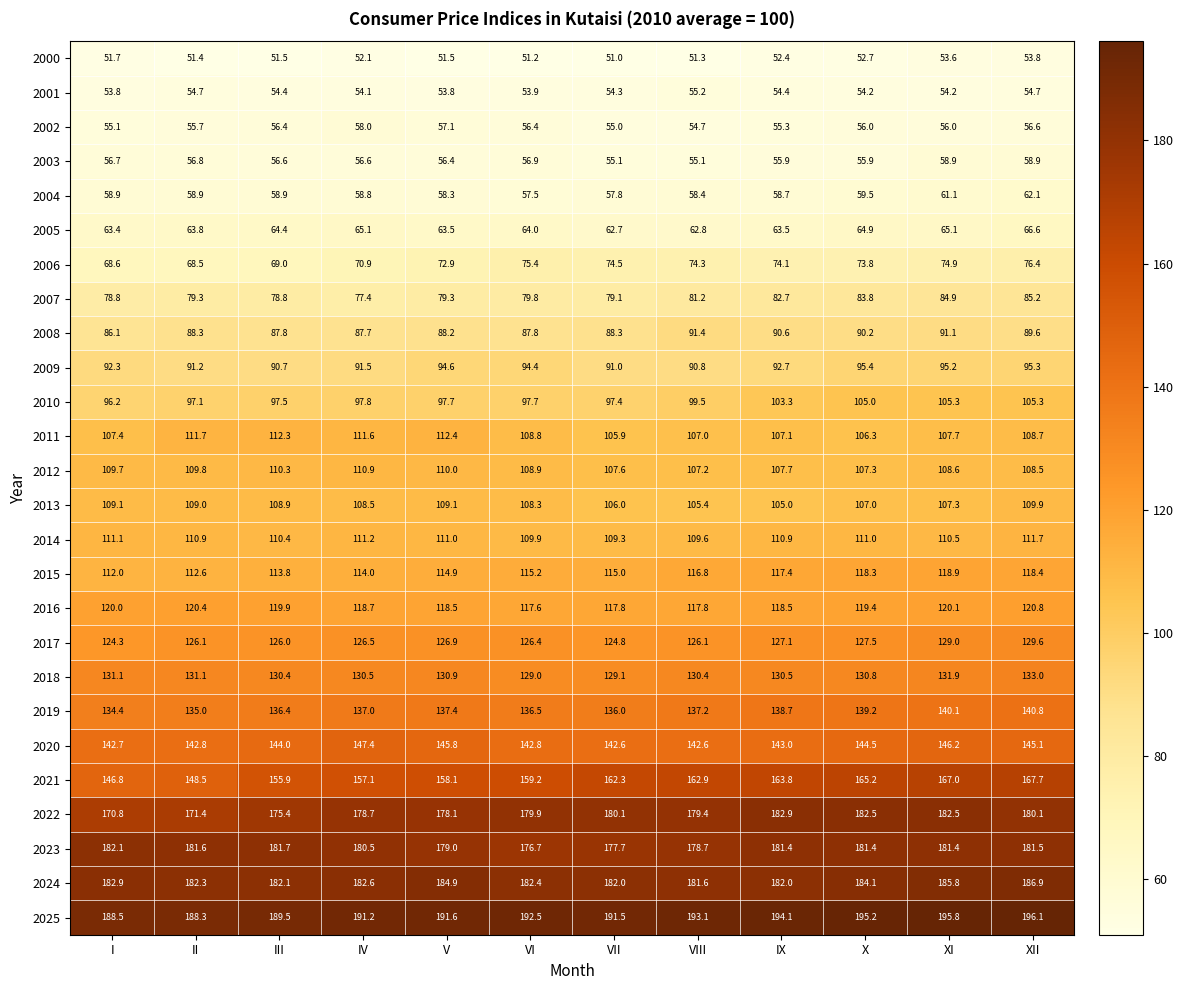

Read the 2022 value at XII.

180.1